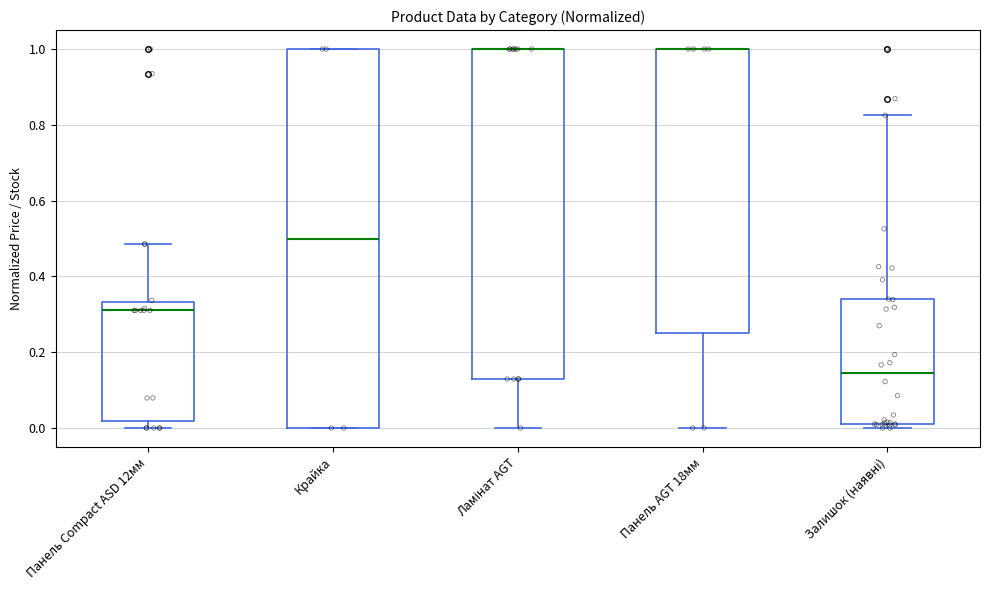

Reading left to right, transcribe this box plot: for each box, give where its median line is, the range the box spans, and where its two whiskers end, as read against the y-axis. The values are not printed on the chart, so give them approximately, as read against the axis.

Панель Compact ASD 12мм: median 0.32, box 0.02 to 0.34, whiskers 0.00 to 0.48
Крайка: median 0.50, box 0.00 to 1.00, whiskers 0.00 to 1.00
Ламінат AGT: median 1.00 (drawn on the box's upper edge), box 0.12 to 1.00, whiskers 0.00 to 1.00
Панель AGT 18мм: median 1.00 (drawn on the box's upper edge), box 0.26 to 1.00, whiskers 0.00 to 1.00
Залишок (наявні): median 0.14, box 0.02 to 0.34, whiskers 0.00 to 0.82